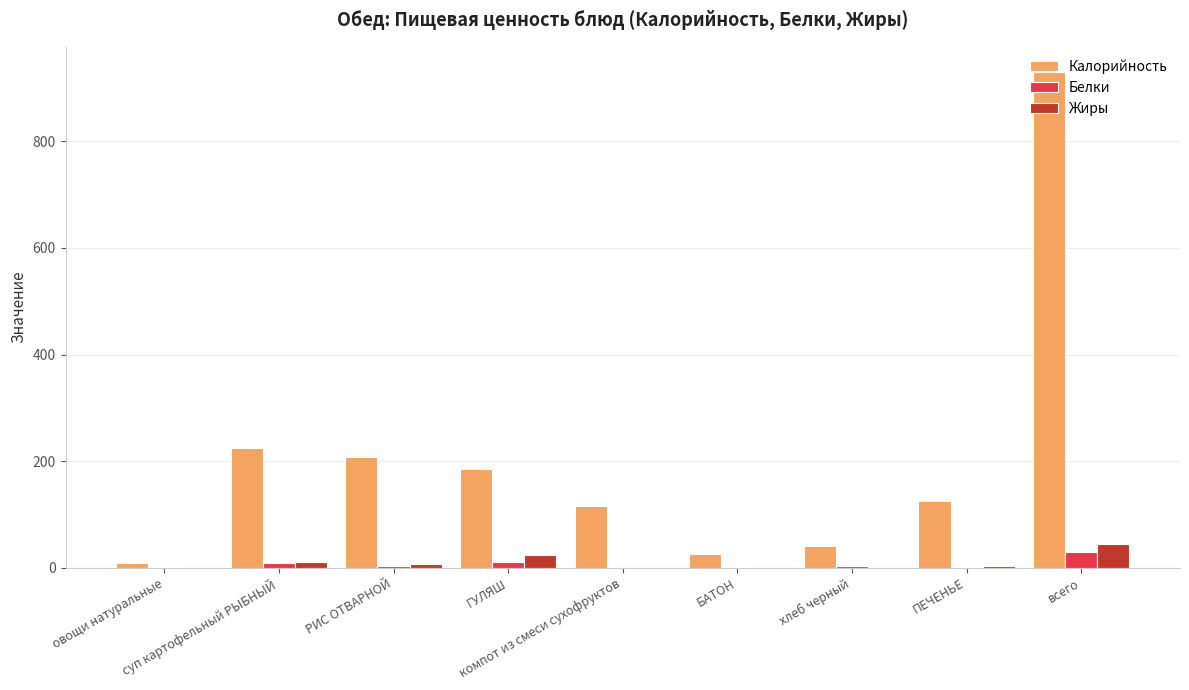

At which label is Белки closest to 14?

ГУЛЯШ